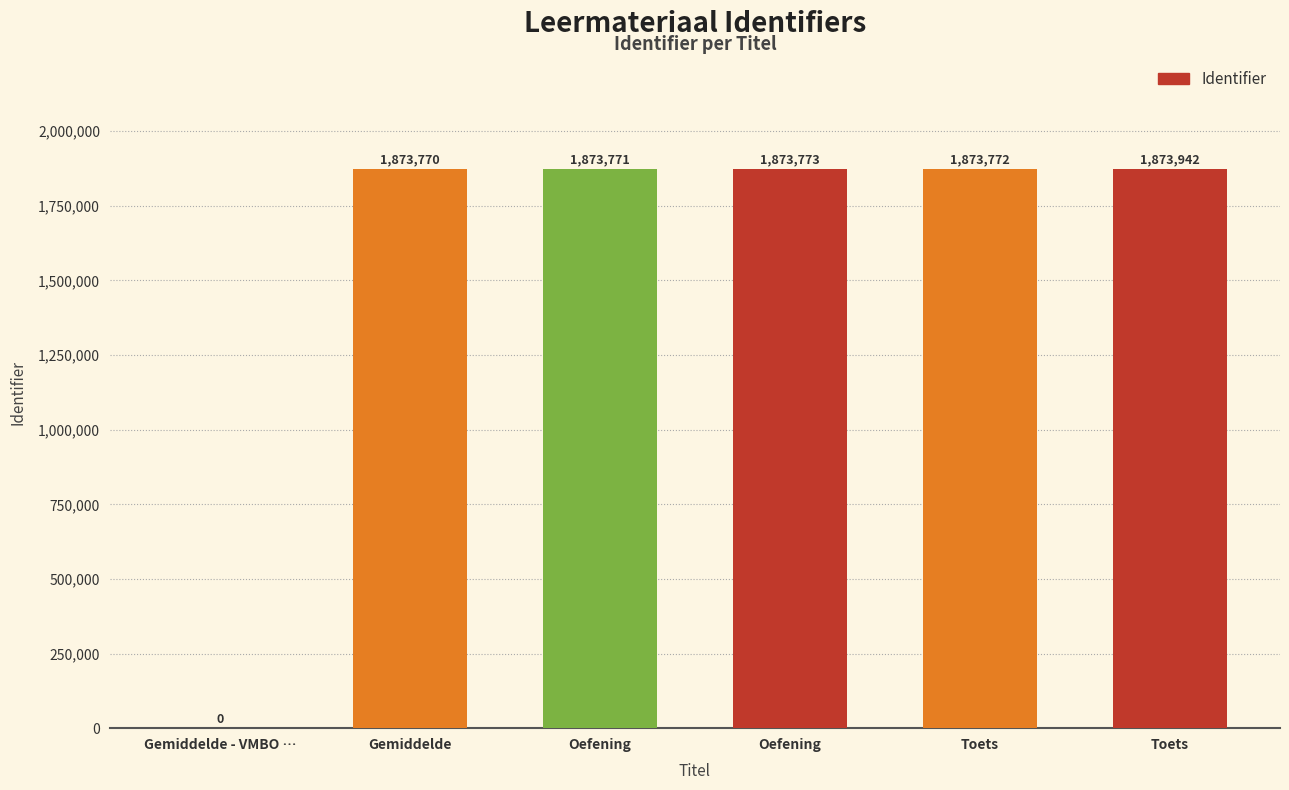

Reading left to right, transcribe all the data shown in this chart.

Gemiddelde - VMBO …=0	Gemiddelde=1873770	Oefening=1873771	Oefening=1873773	Toets=1873772	Toets=1873942